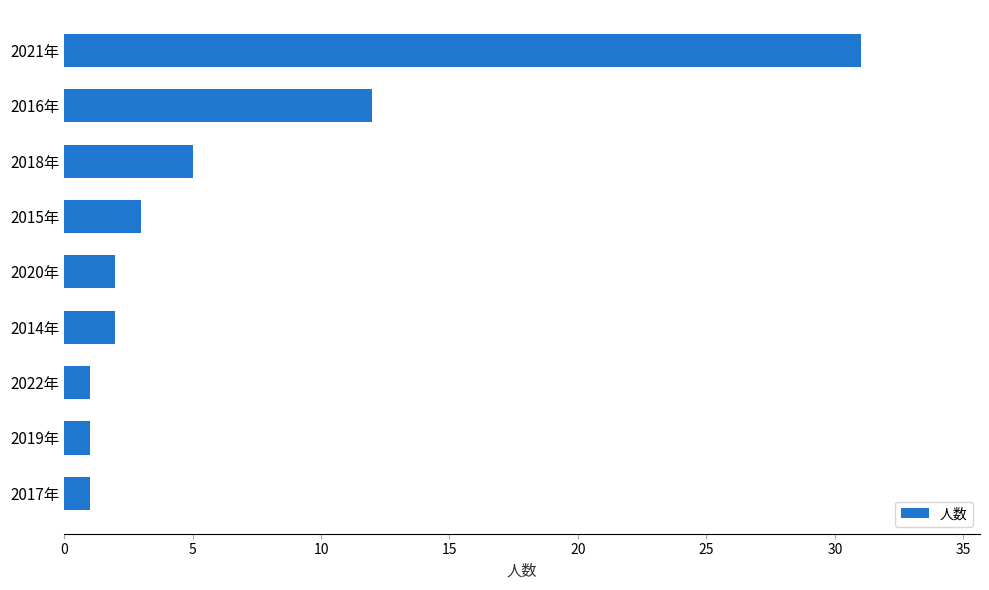

Where is the data nearest to the value 16?

2016年